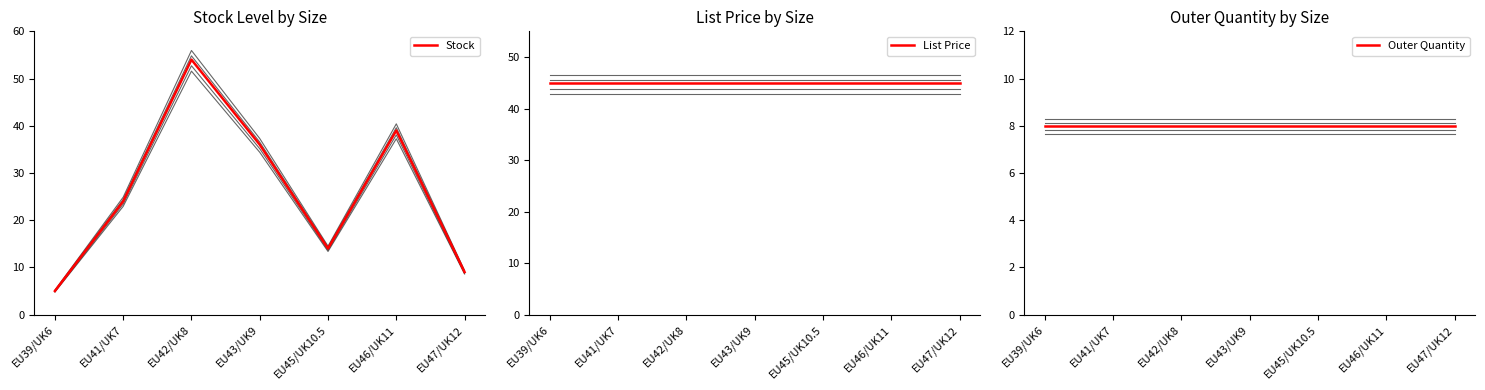

What is the difference between the highest and lowest values at EU41/UK7?

37.0